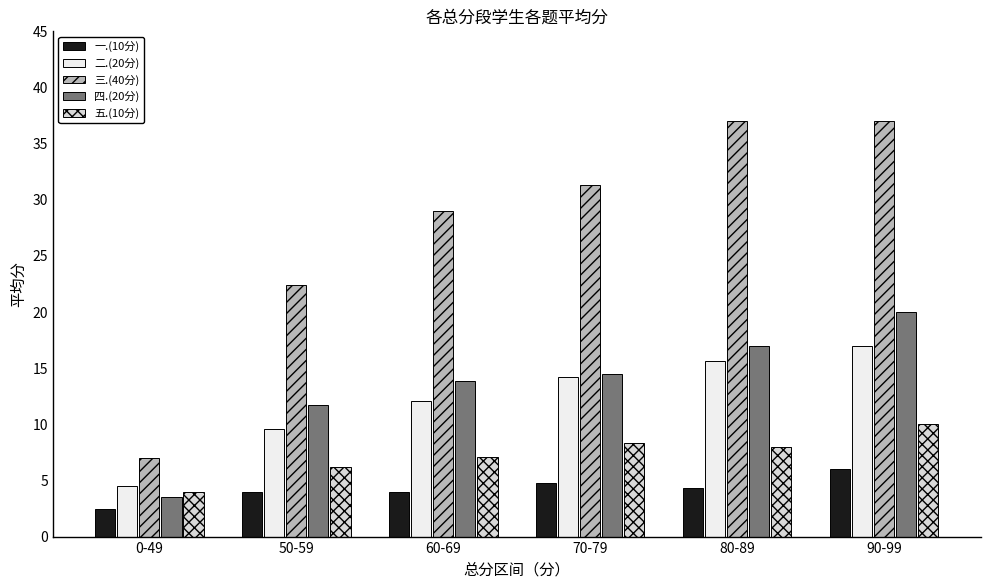

Which series has the largest total across all categories?

三.(40分)